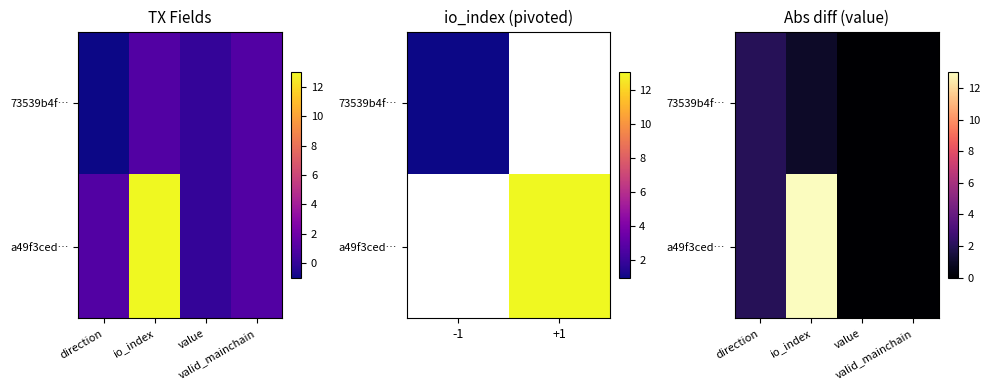

How many values in the a49f3ced… series are below 2?

2